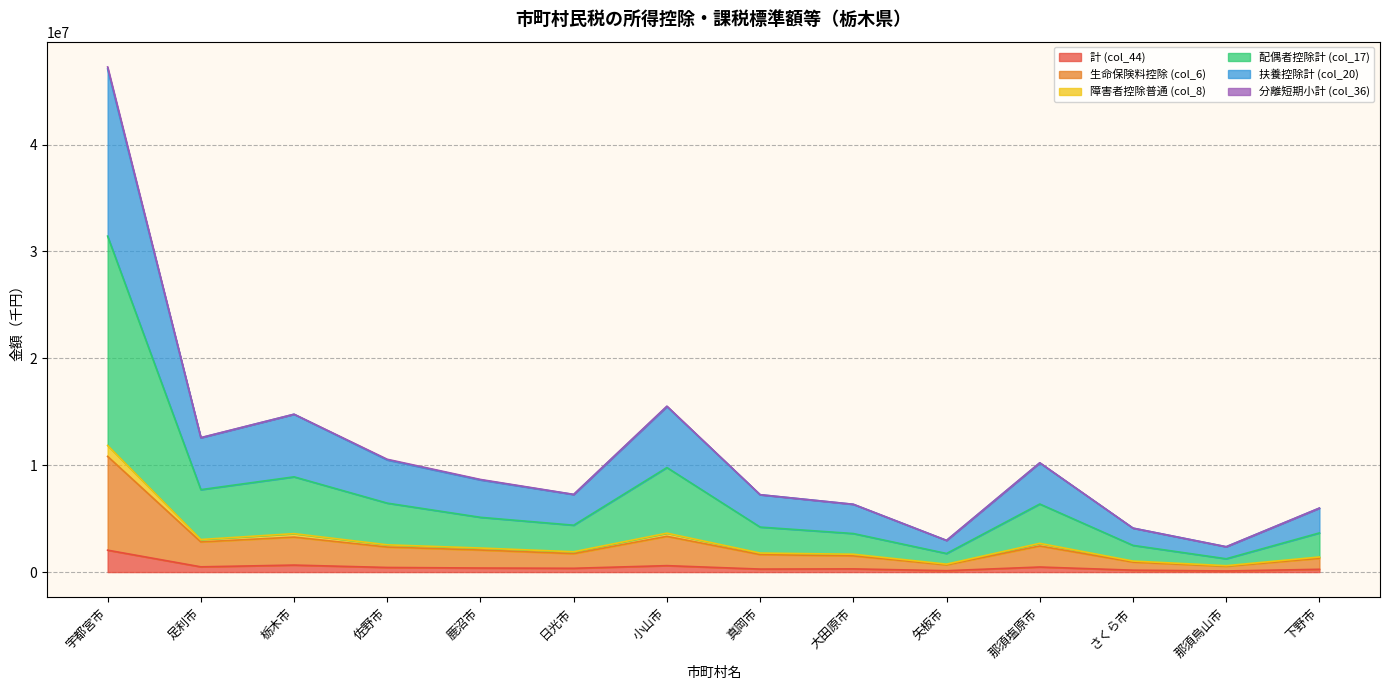

At which category is the sum across all series the highest?

宇都宮市